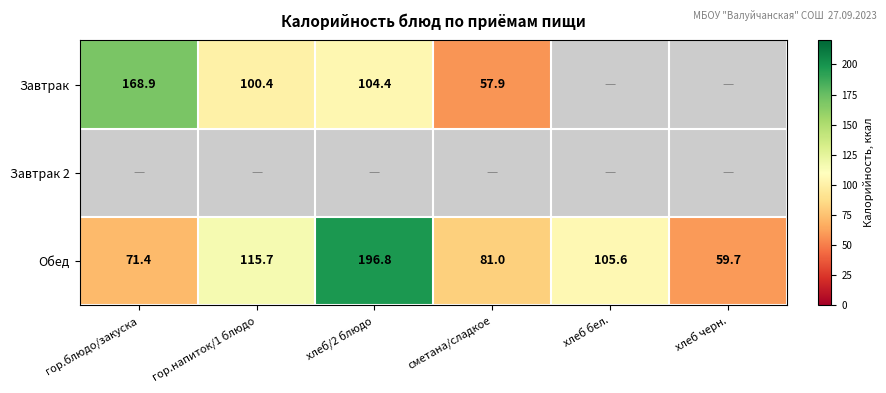

Where does the Обед series first go above 105?

гор.напиток/1 блюдо